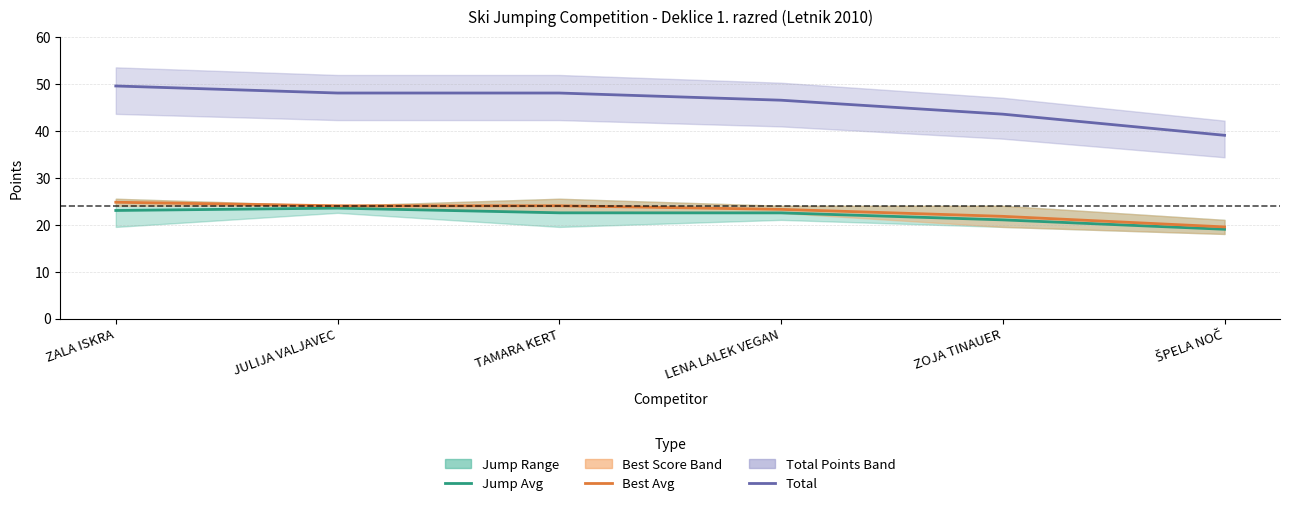

Is this an area chart (filled region under the line)?

No